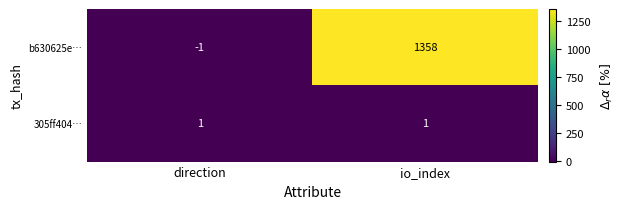

What is the total value across all series at io_index?

1359